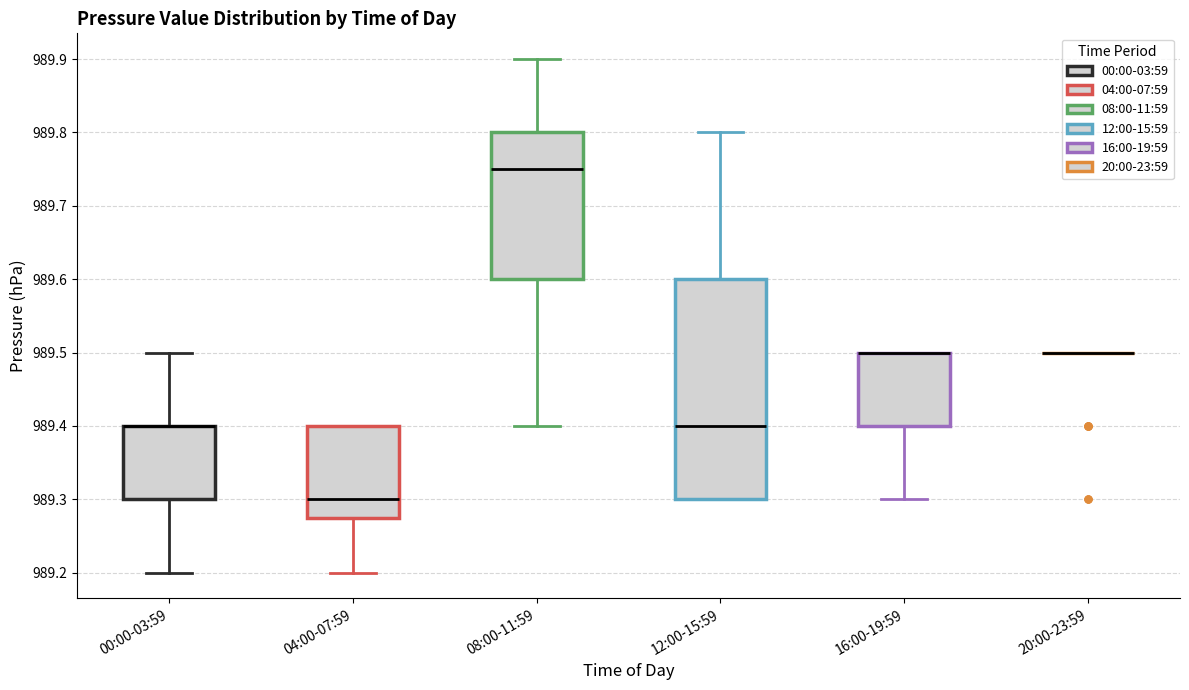

Reading left to right, transcribe this box plot: for each box, give where its median line is, the range the box spans, and where its two whiskers end, as read against the y-axis. The values are not printed on the chart, so give them approximately, as read against the axis.

00:00-03:59: median 989.40 (drawn on the box's upper edge), box 989.30 to 989.40, whiskers 989.20 to 989.50
04:00-07:59: median 989.30, box 989.28 to 989.40, whiskers 989.20 to 989.40
08:00-11:59: median 989.75, box 989.60 to 989.80, whiskers 989.40 to 989.90
12:00-15:59: median 989.40, box 989.30 to 989.60, whiskers 989.30 to 989.80
16:00-19:59: median 989.50 (drawn on the box's upper edge), box 989.40 to 989.50, whiskers 989.30 to 989.50
20:00-23:59: box collapsed to a line at 989.50, whiskers 989.50 to 989.50